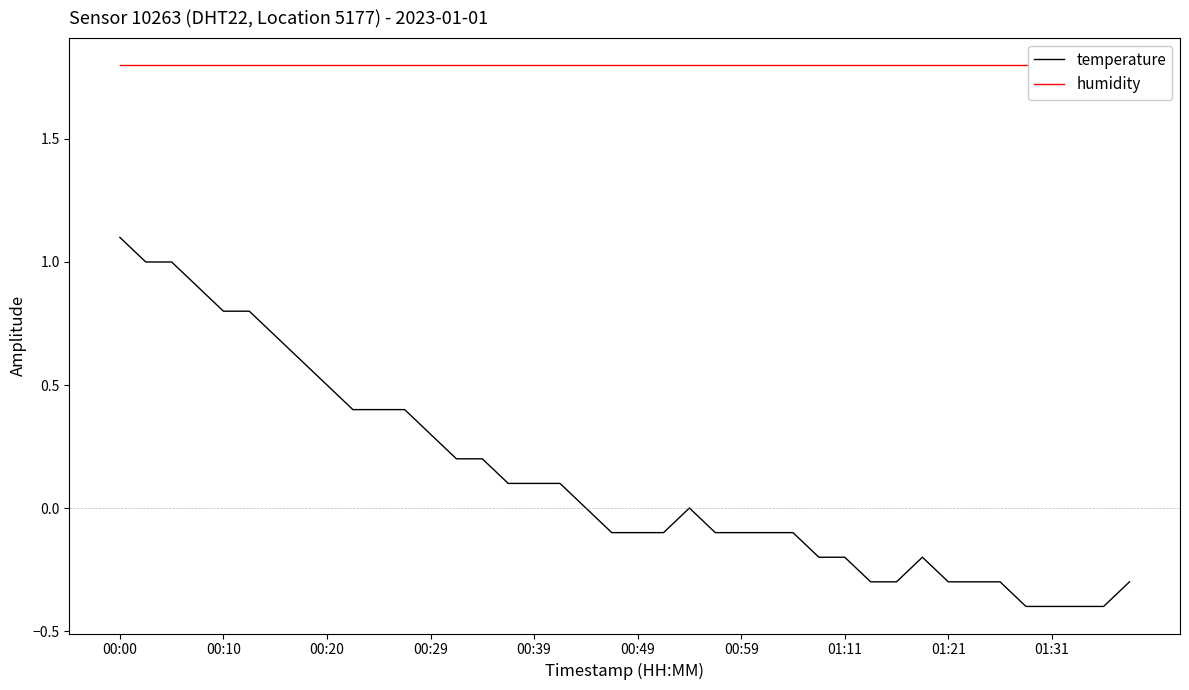

The value of temperature at 00:29 is 0.3. True or false?

True